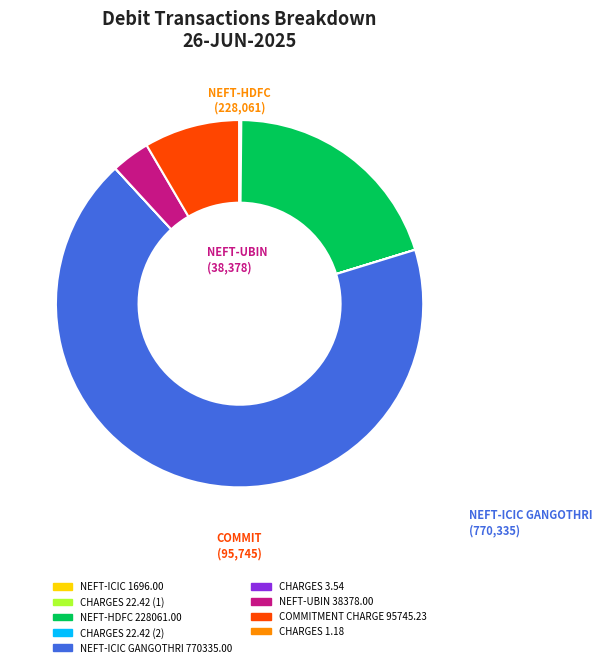

Which slice is the largest?

NEFT-ICIC GANGOTHRI 770335.00